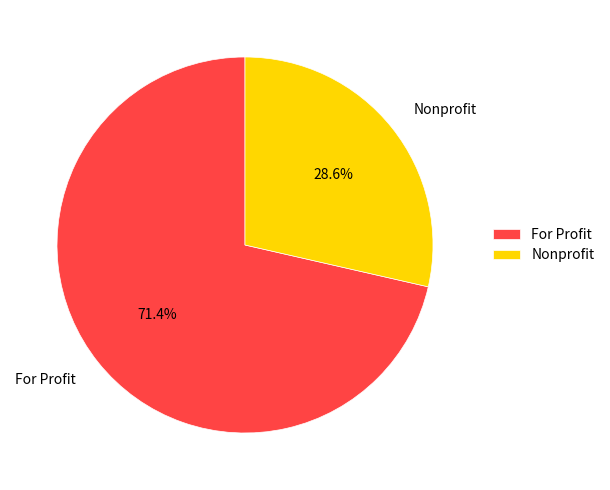

Which category has the biggest portion of the pie?

For Profit